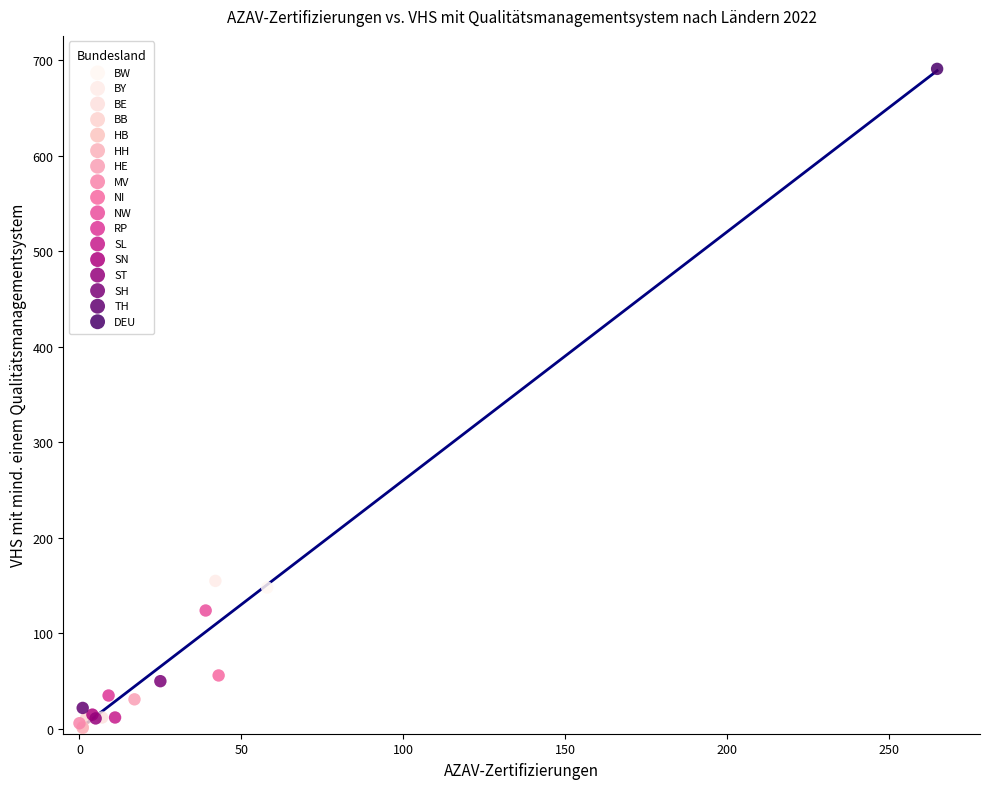

What are all the series names shown in the legend?

BW, BY, BE, BB, HB, HH, HE, MV, NI, NW, RP, SL, SN, ST, SH, TH, DEU